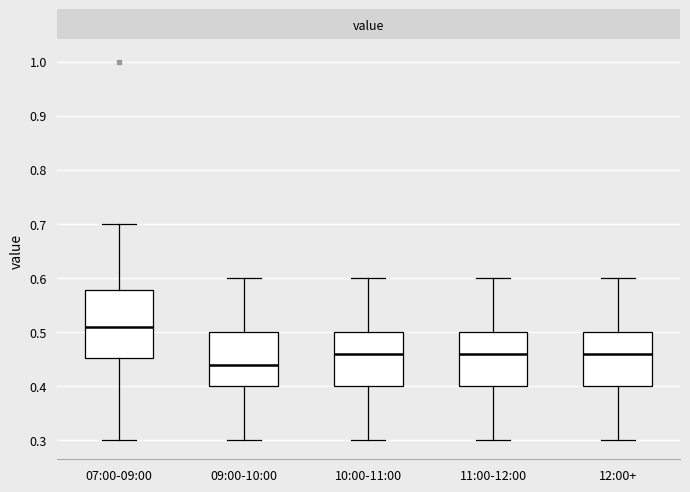

Which box's median line is the lowest?

09:00-10:00